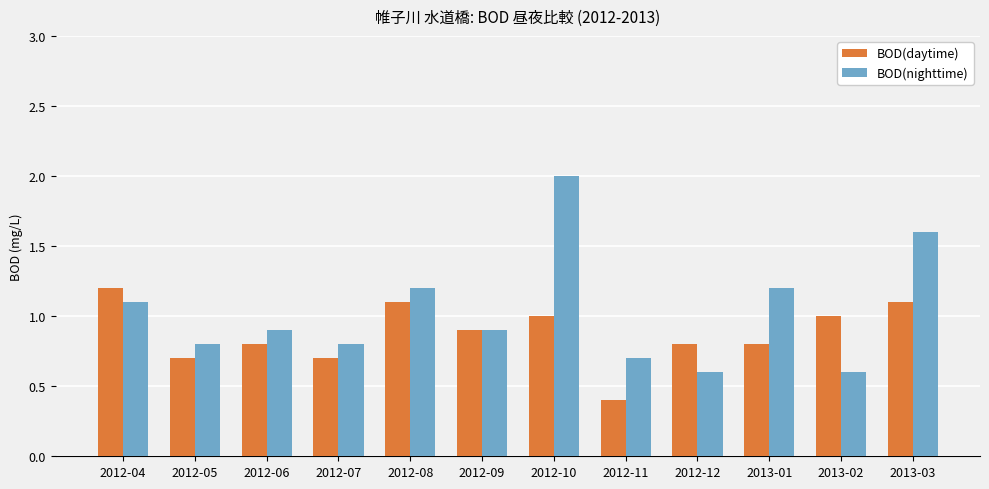

How many bars are there in each group?

2